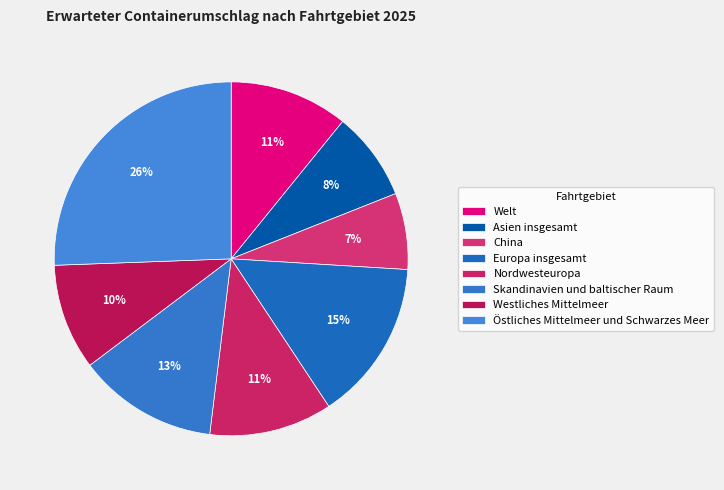

Which category has the smallest portion of the pie?

China